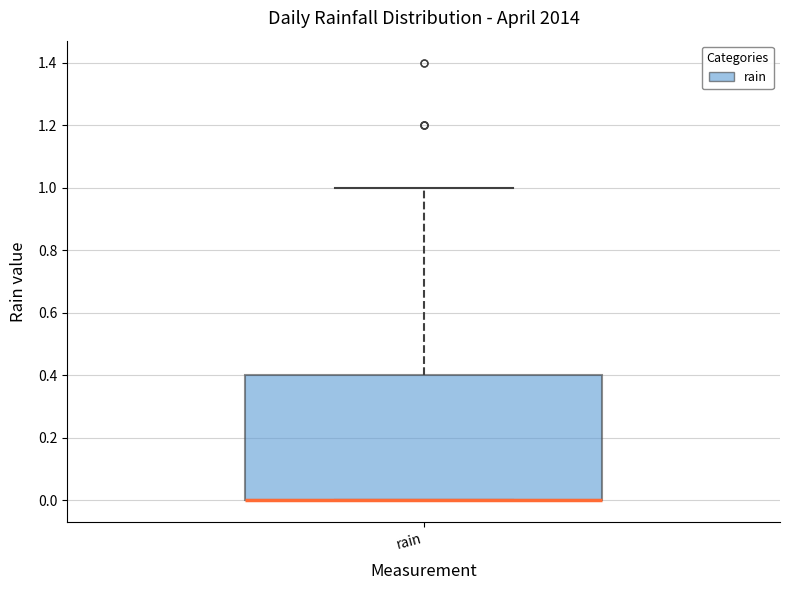

Where is the lower edge of the box for rain on the y-axis? The values are not printed on the chart, so give them approximately, as read against the axis.

0.0